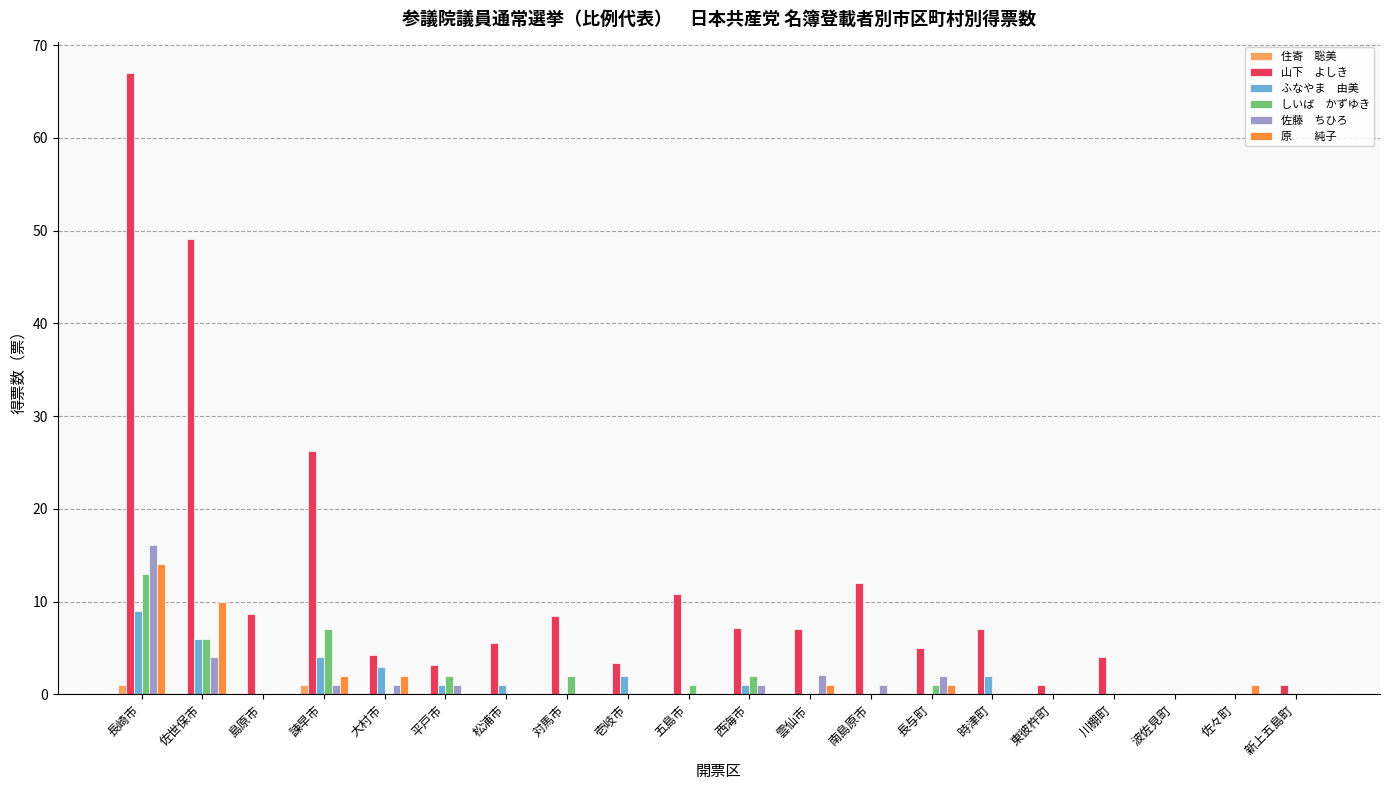

What is the total value across all series at 島原市?

8.7